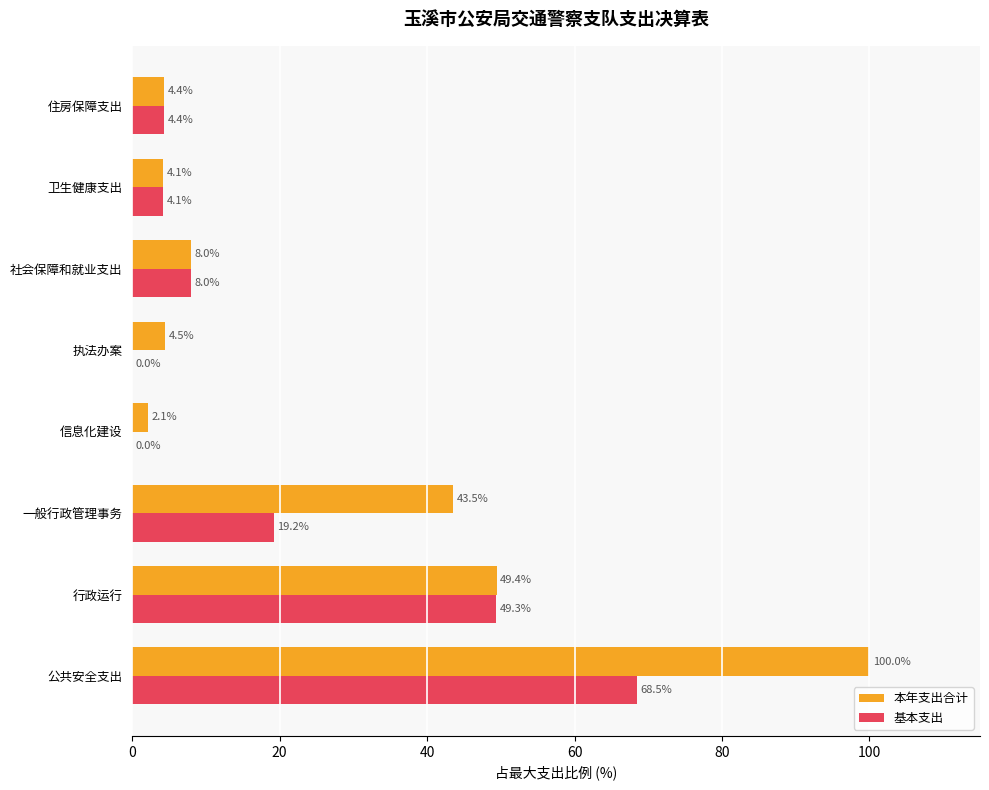

At which category does the chart reach its peak across all series?

公共安全支出